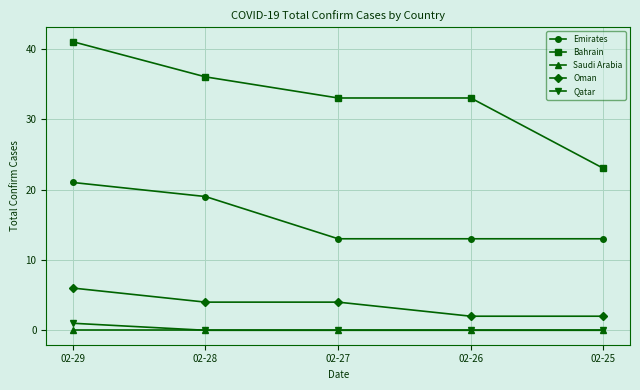

What are all the series names shown in the legend?

Emirates, Bahrain, Saudi Arabia, Oman, Qatar